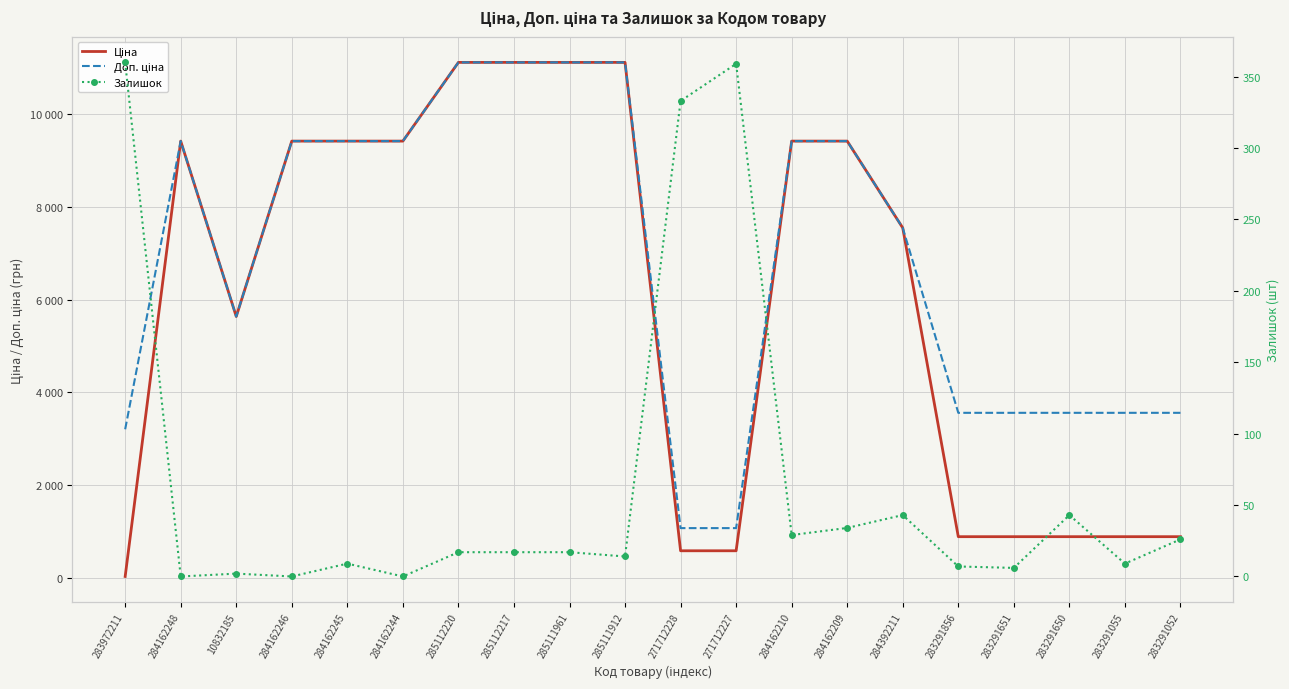

True or false: Залишок has a value of 17.0 at 285112217.

True